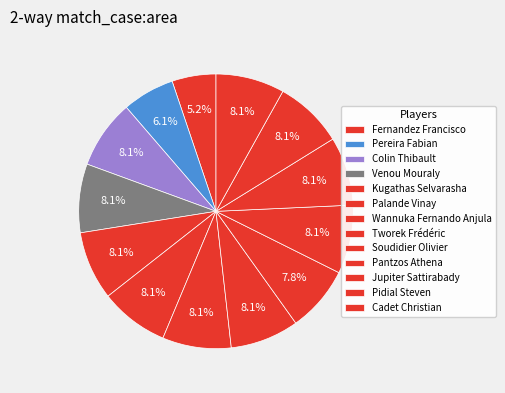

The Tworek Frédéric slice represents 14% of the pie. True or false?

False